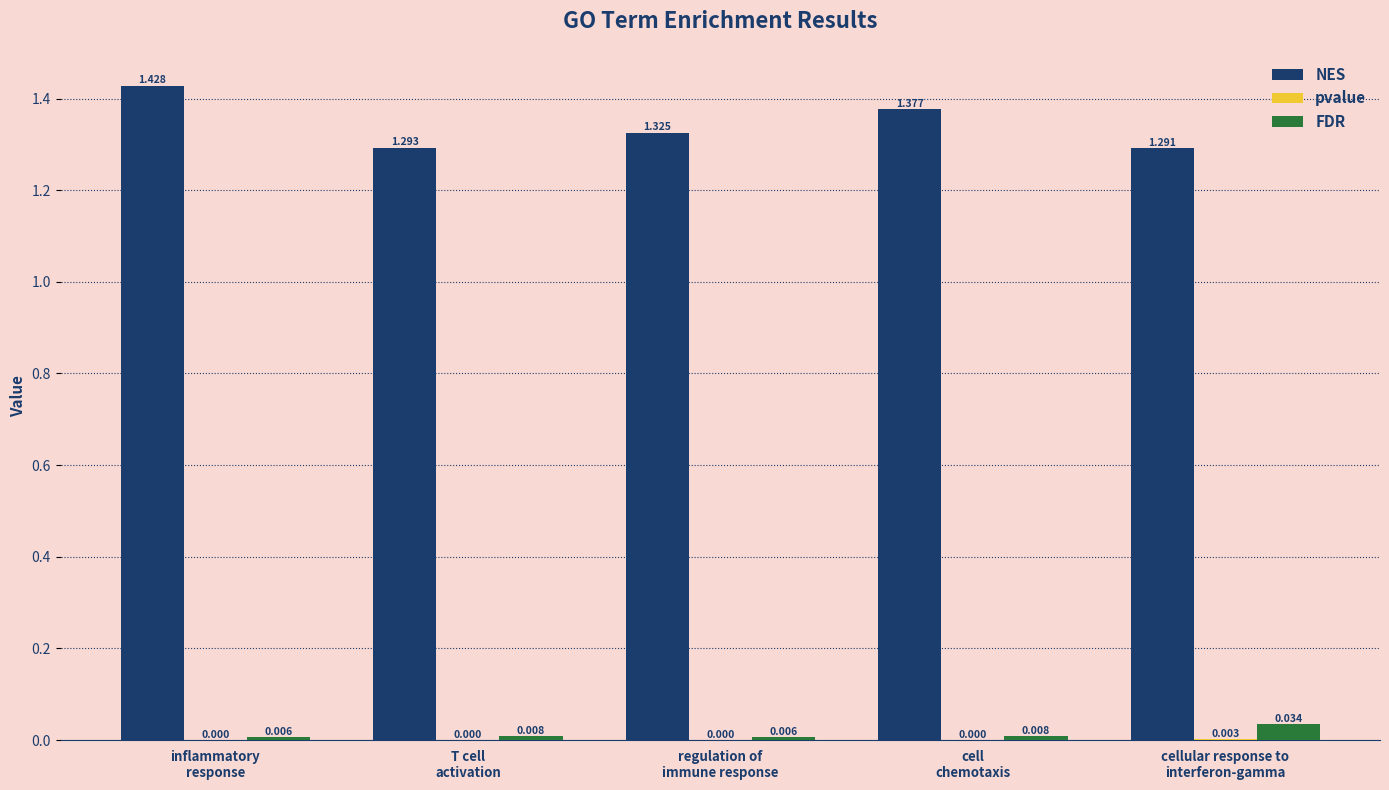

Which series has the largest total across all categories?

NES